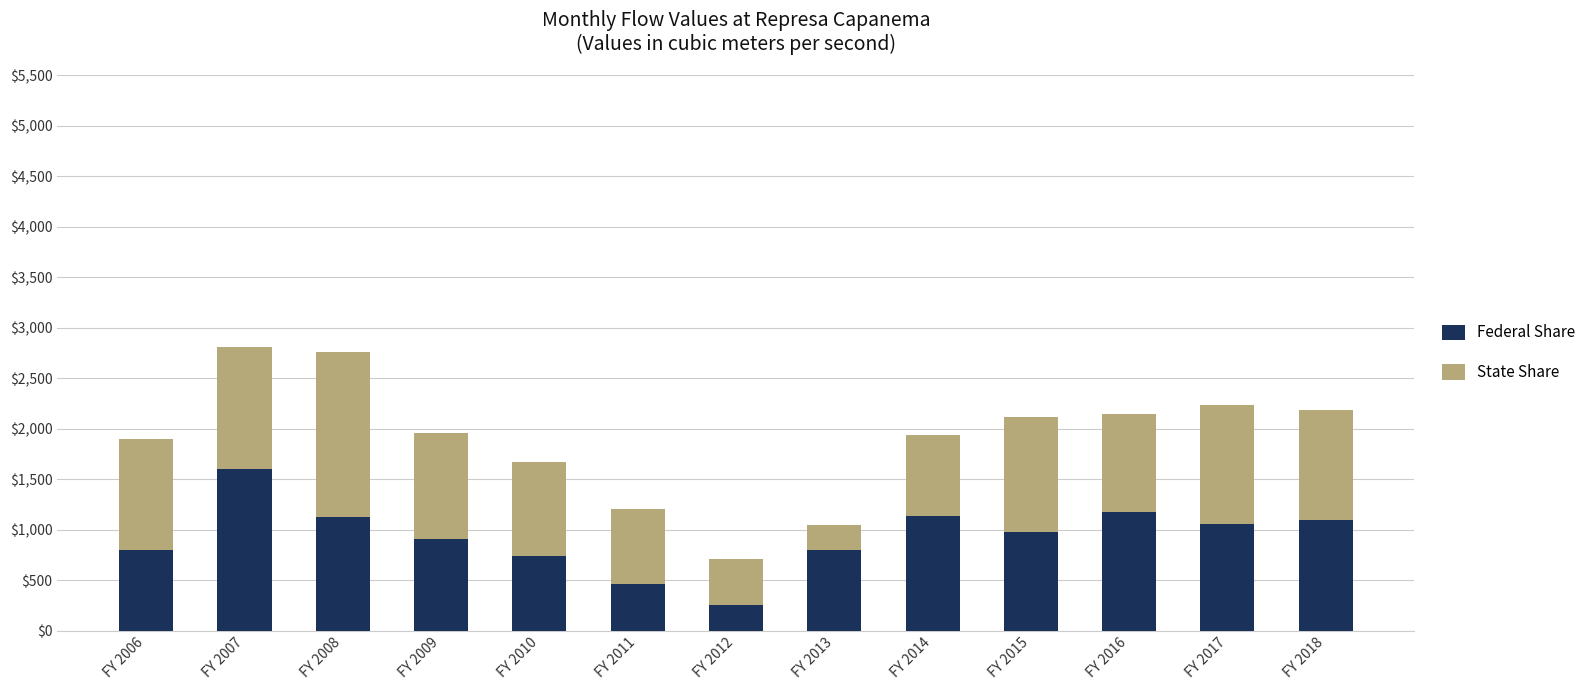

How many bars are there in total?

13